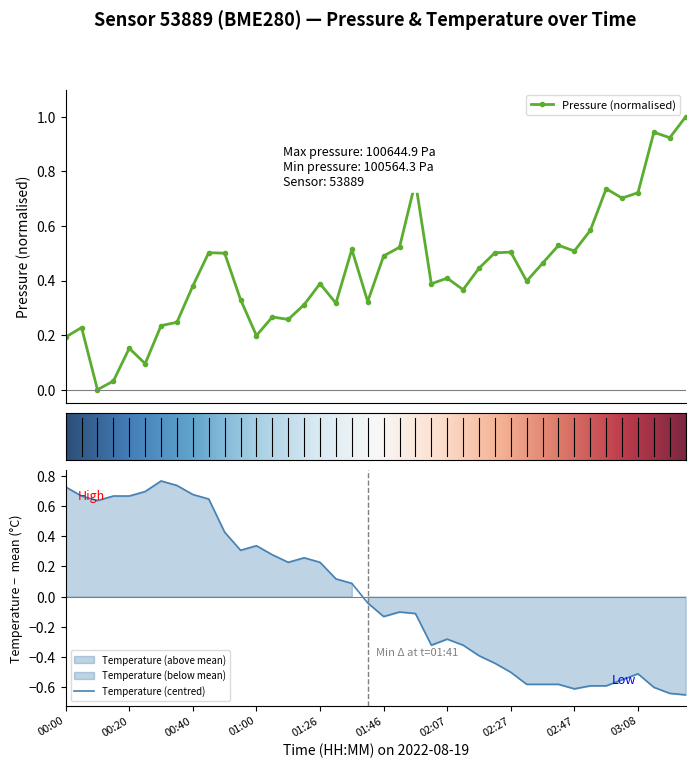

What is the difference between the maximum and minimum values in the pressure series?

1.0